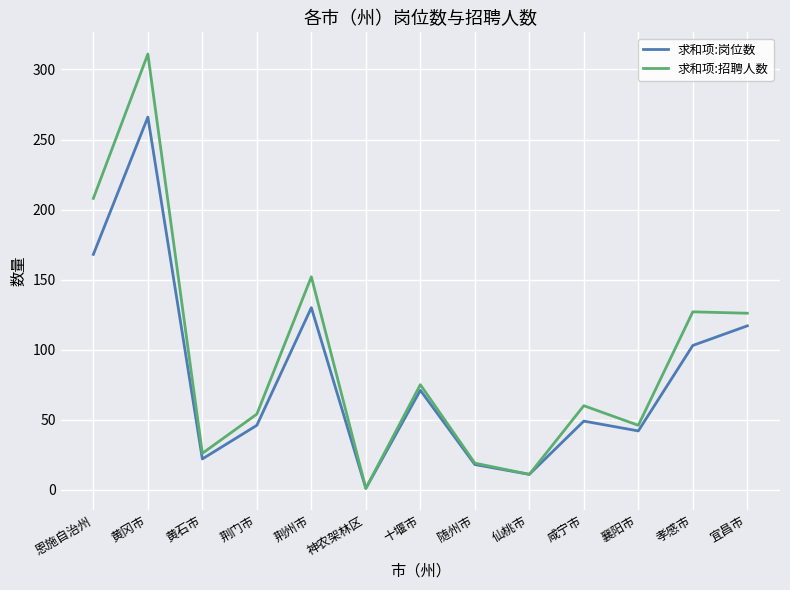

Where is 求和项:招聘人数 nearest to the value 156?

荆州市